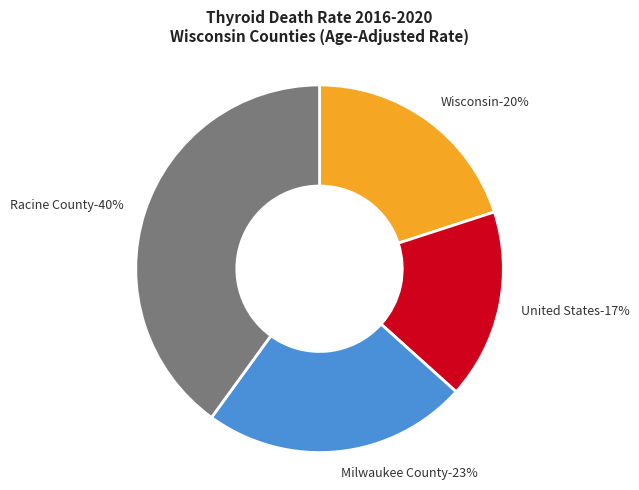

Rank the categories by value from highest to lowest.

Racine County, Milwaukee County, Wisconsin, United States